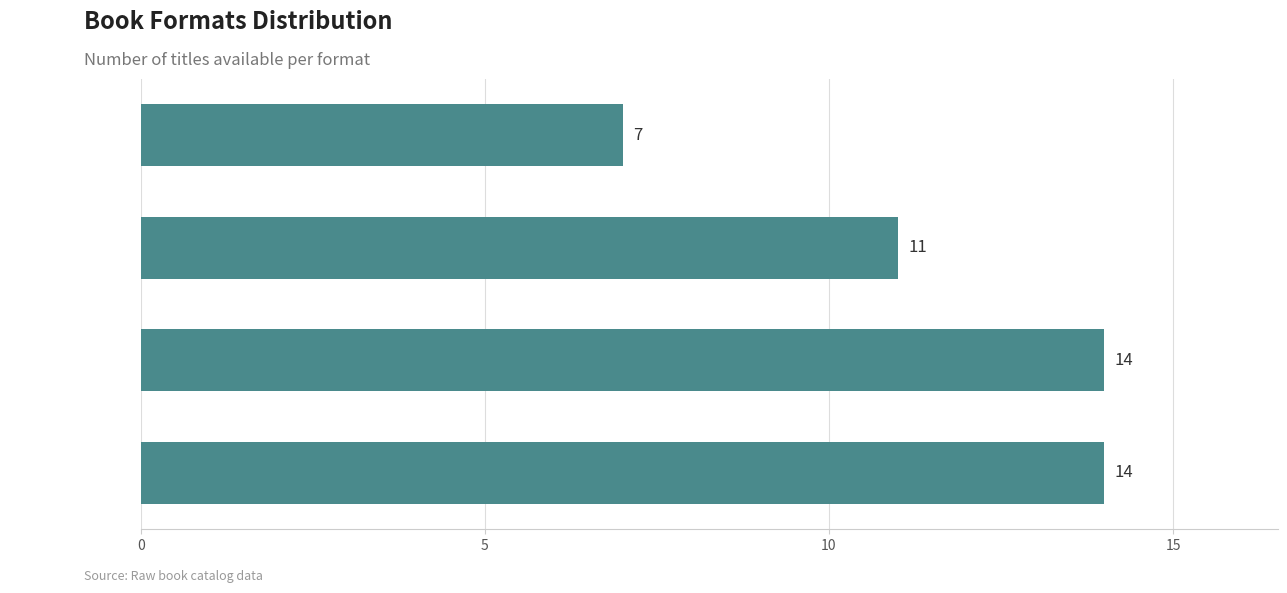

The value at Hardcover is 7. True or false?

False